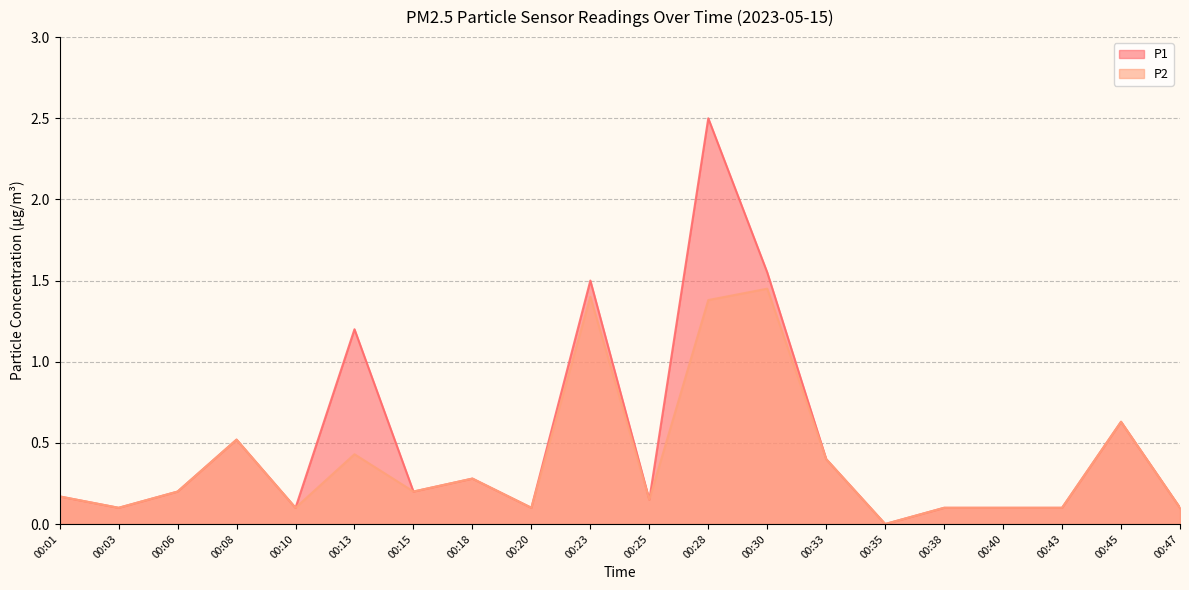

Reading right to left, what are all the values shown in this chart?

P1: 0.1	0.6	0.1	0.1	0.1	0.0	0.4	1.6	2.5	0.1	1.5	0.1	0.3	0.2	1.2	0.1	0.5	0.2	0.1	0.2
P2: 0.1	0.6	0.1	0.1	0.1	0.0	0.4	1.4	1.4	0.1	1.4	0.1	0.3	0.2	0.4	0.1	0.5	0.2	0.1	0.2